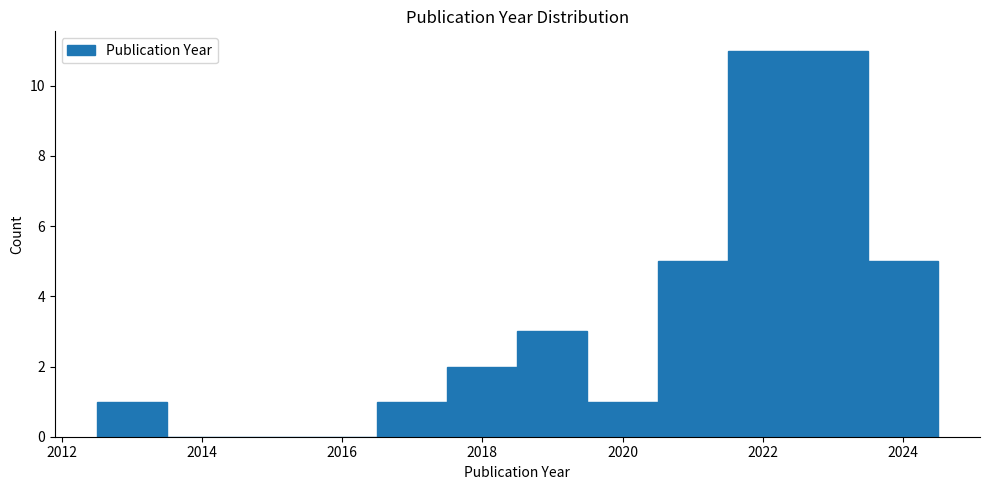

How tall is the bar that spans 2018.5 to 2019.5 on the x-axis? Neither the bar edges nor the heights are printed on the chart, so give them approximately, as read against the axes.

3